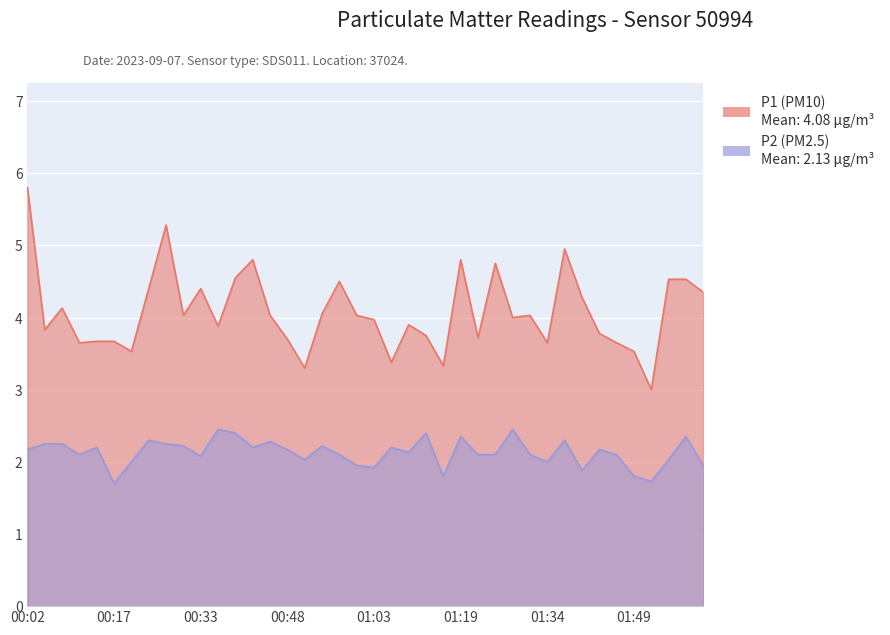

List the series in order of their peak value, lowest first.

P2, P1